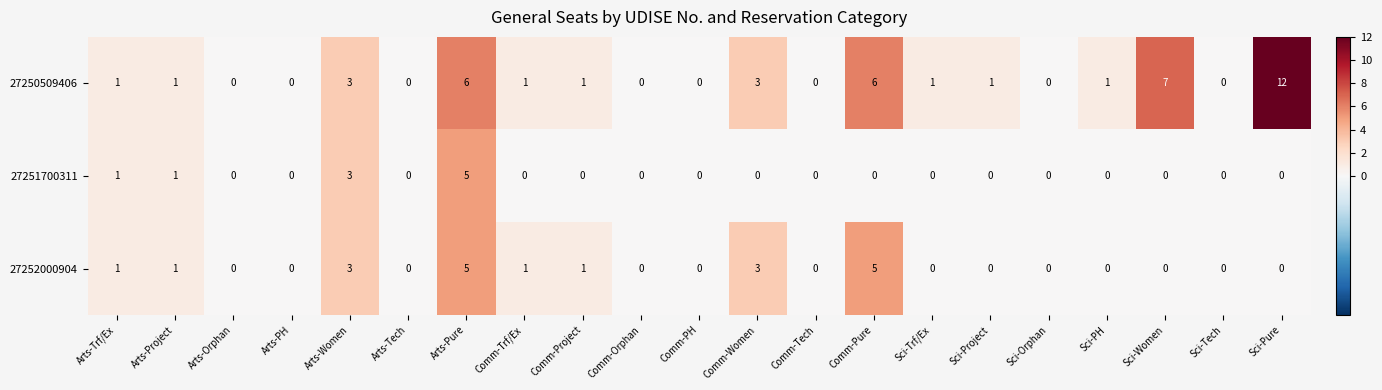

List the series in order of their overall mean, lowest first.

27251700311, 27252000904, 27250509406